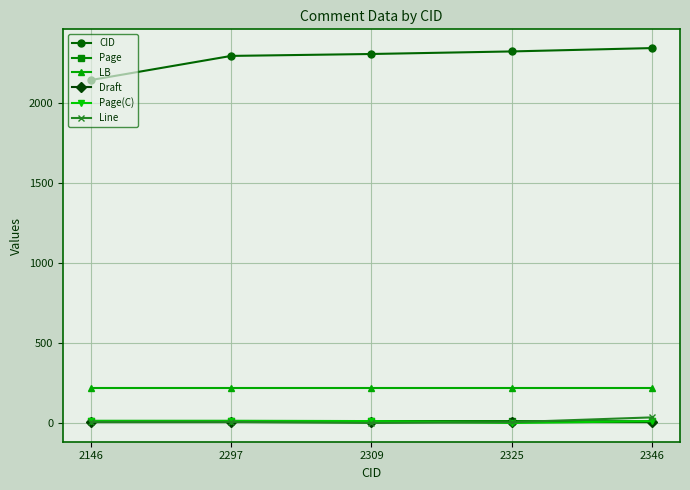

Which series has the largest range (max minus min)?

CID